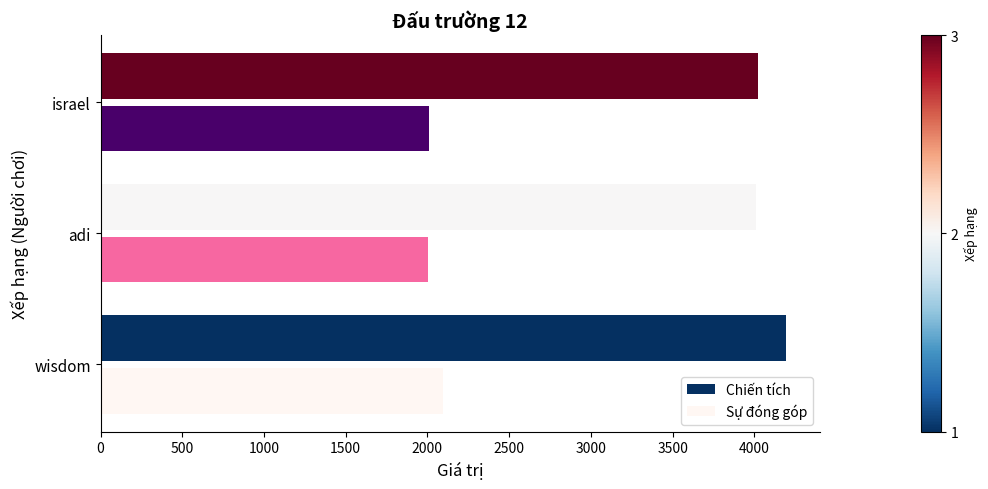

What is the highest value of the Chiến tích series?

4191